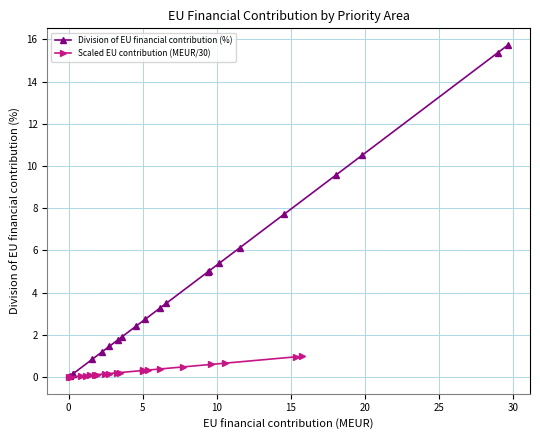

What is the label of the 6th point from the right?

15